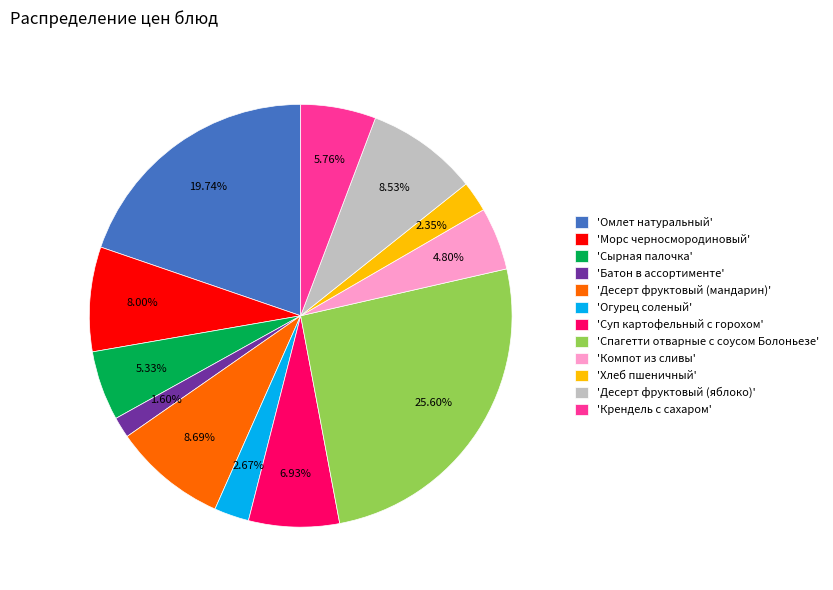

Does 'Крендель с сахаром' represent more than half of the total?

No